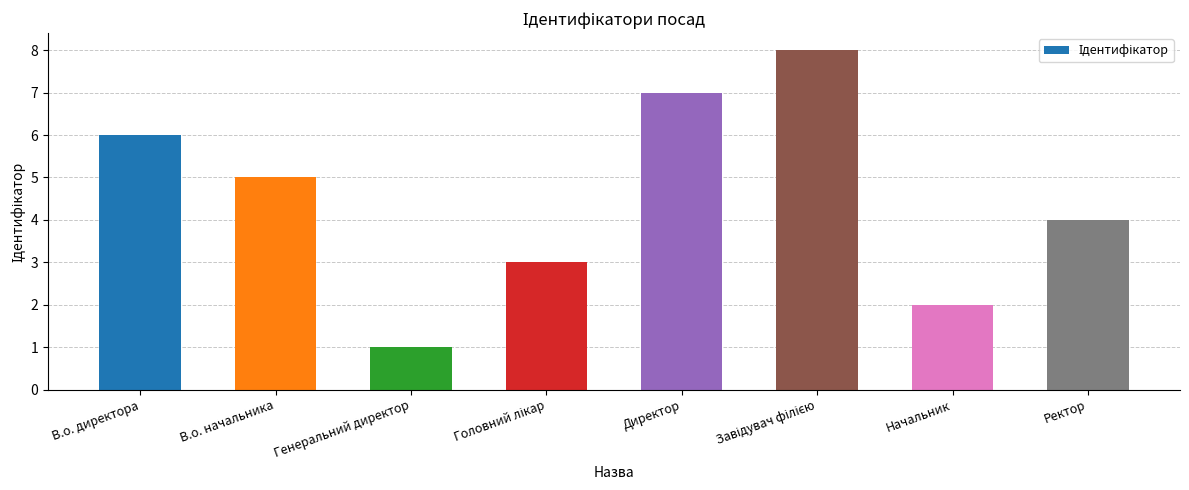

How many bars are there in total?

8